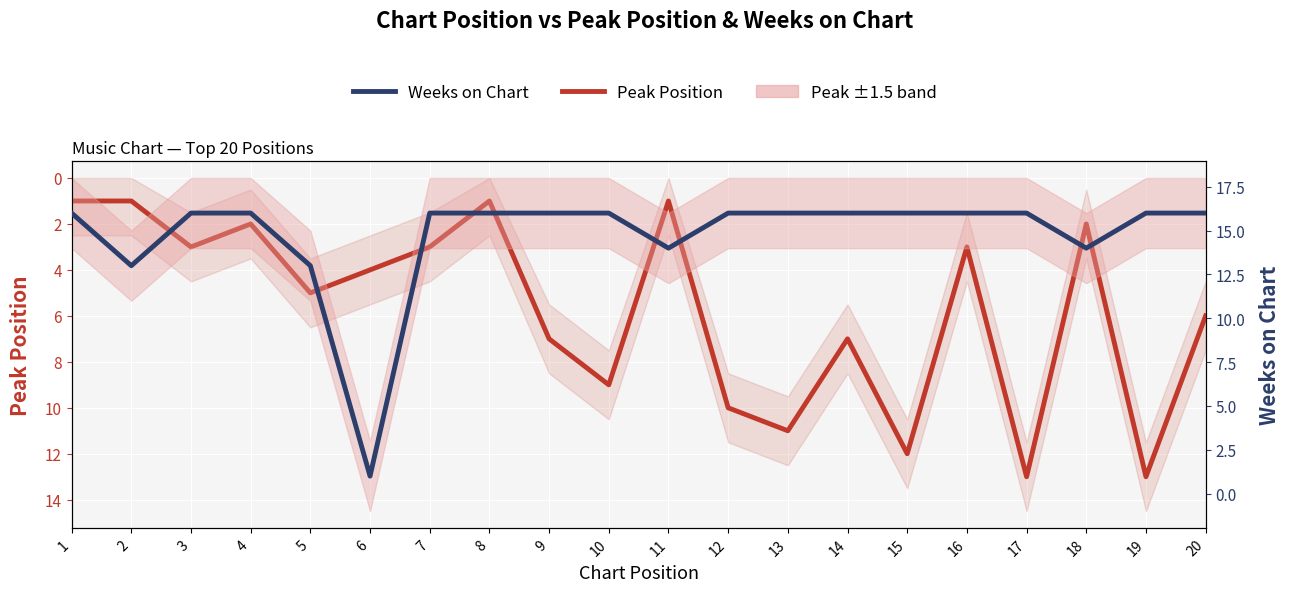

True or false: Peak Position has more than 2 interior local peaks.

True